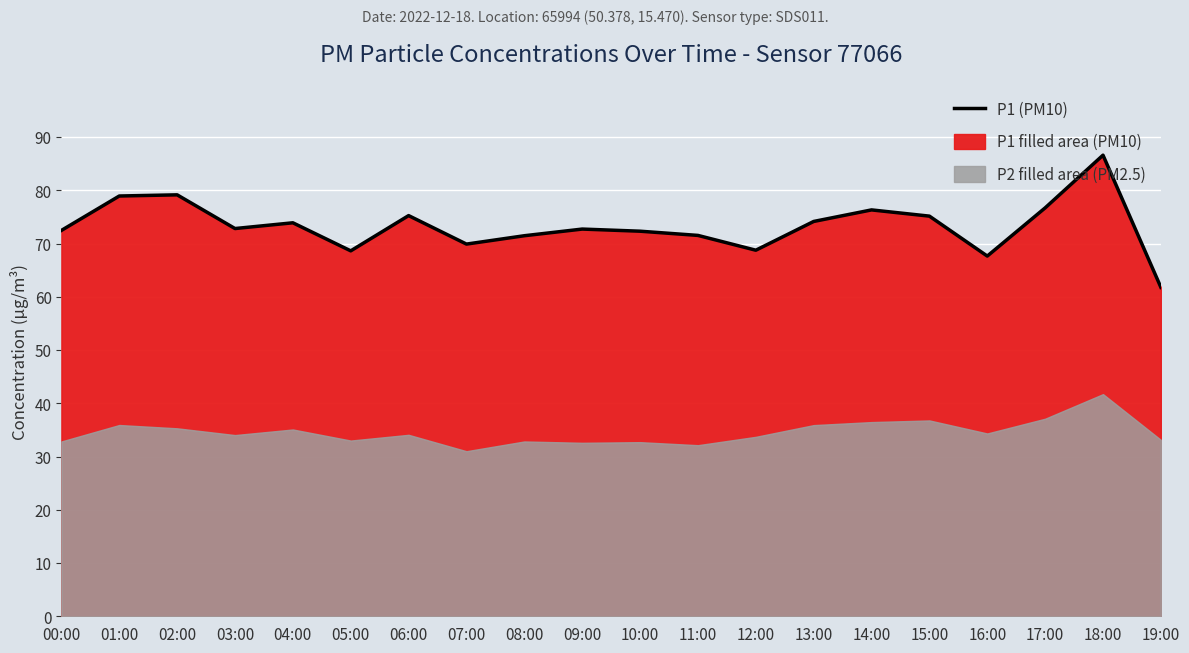

Reading left to right, transcribe all the data shown in this chart.

72.5	78.9	79.2	72.8	73.9	68.6	75.2	69.9	71.5	72.7	72.3	71.5	68.8	74.2	76.3	75.2	67.7	76.7	86.6	61.8